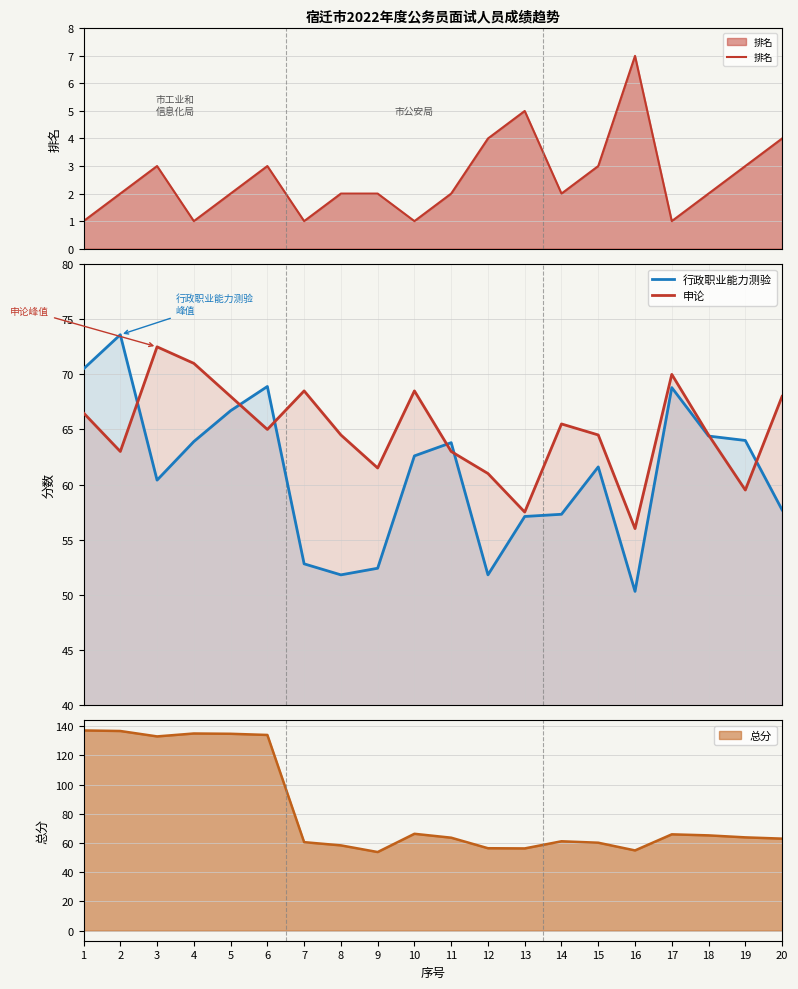

Which series has the widest spread of values?

行政职业能力测验